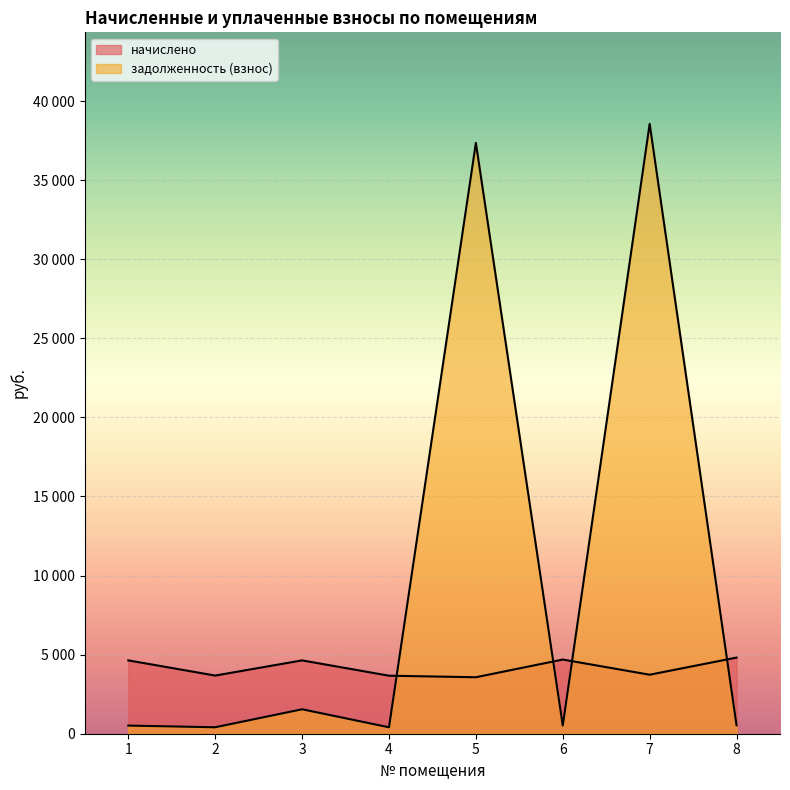

Is it true that задолженность (взнос) equals 642.5 at 4?

False